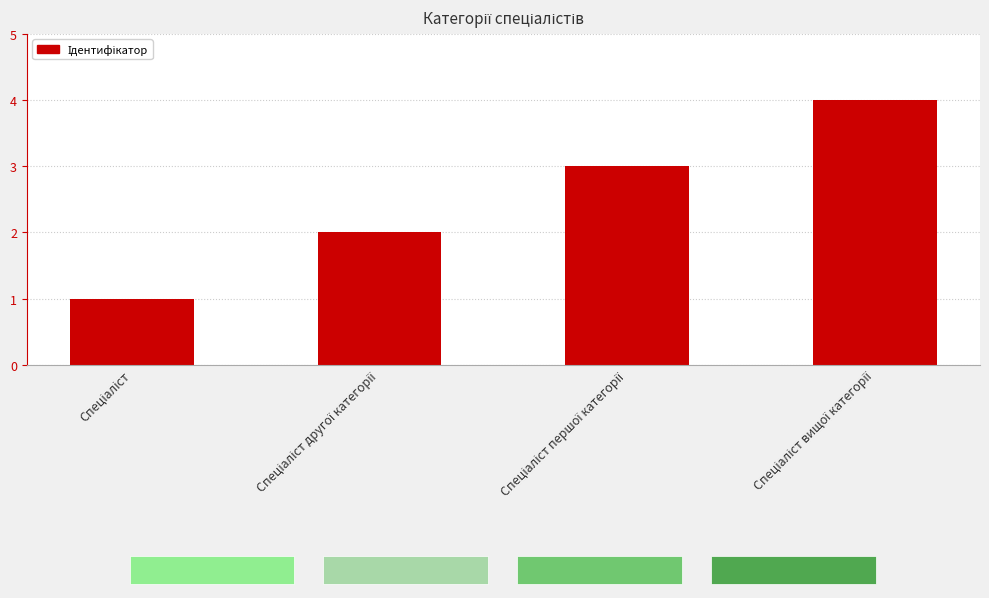

Are the bars grouped side by side (vs. stacked)?

No